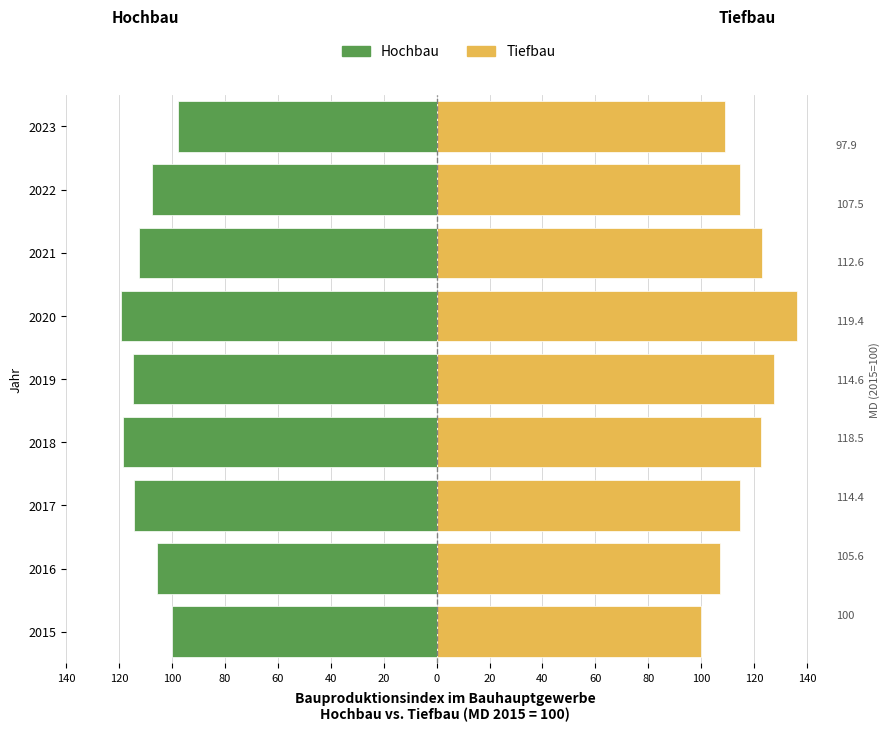

The value of Tiefbau at 2020 is 136.2. True or false?

True